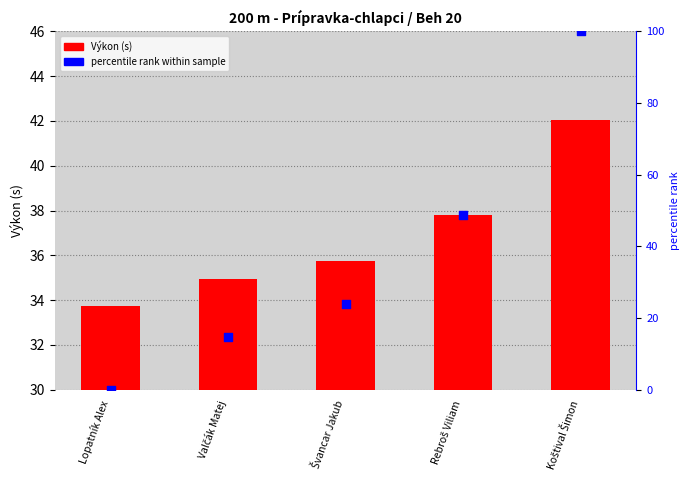

What are all the series names shown in the legend?

Výkon (s), percentile rank within sample